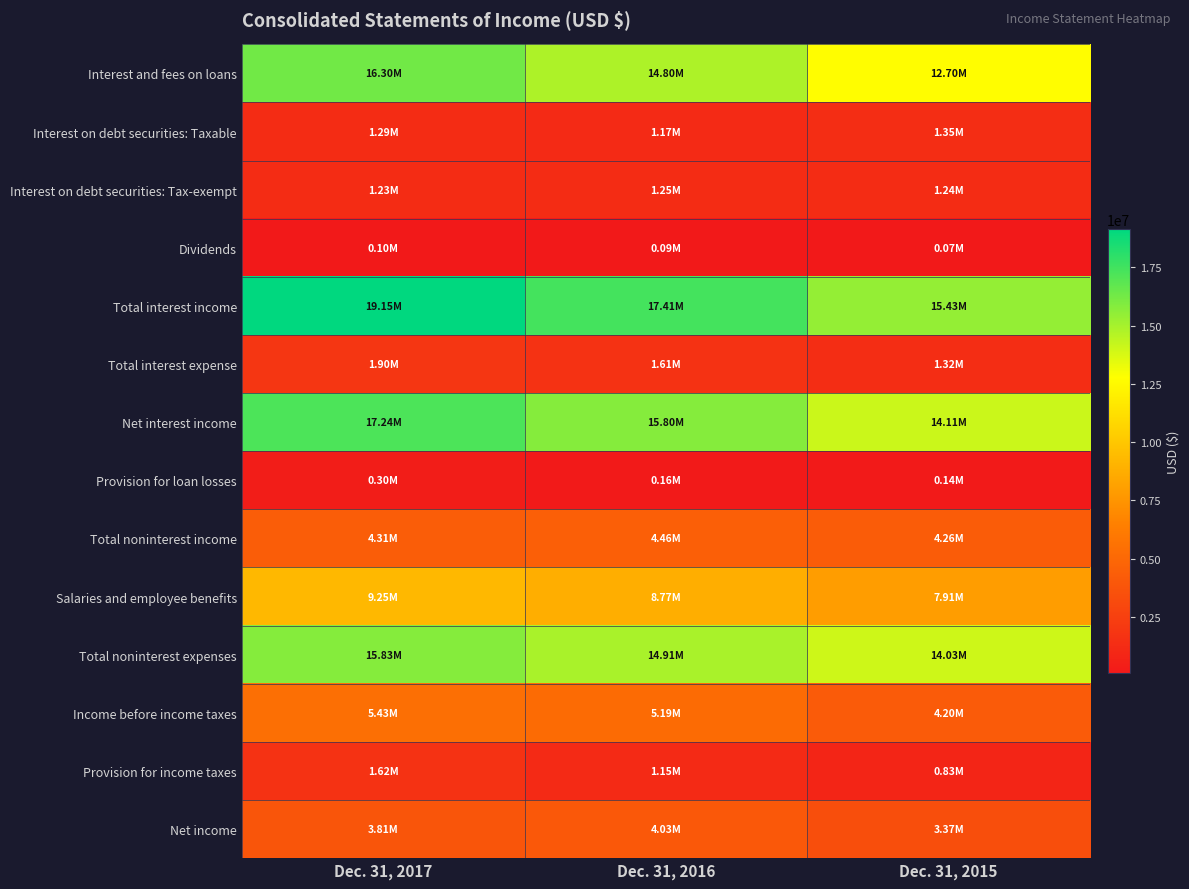

What is the total value across all series at Dec. 31, 2015?

80957875